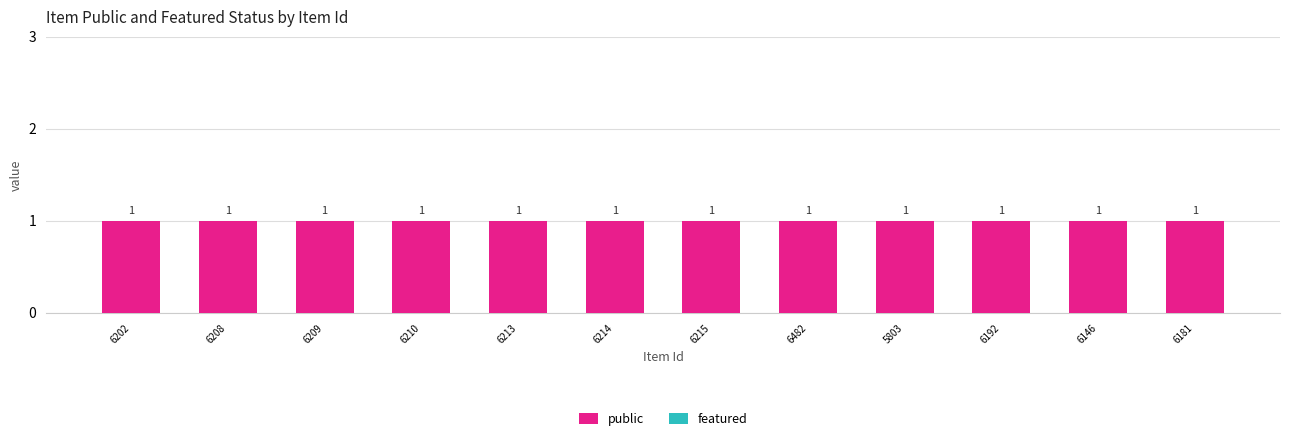

Which category has the lowest value across all series?

6202